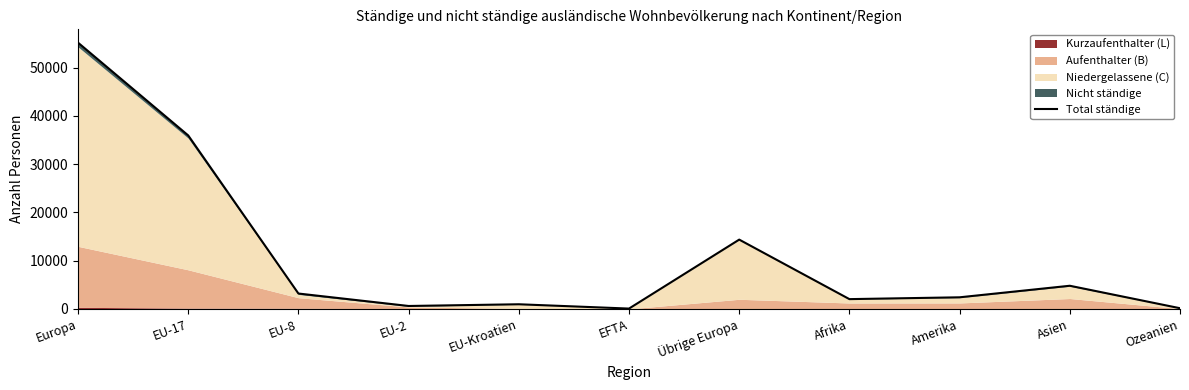

How many data points are above 2412?

5